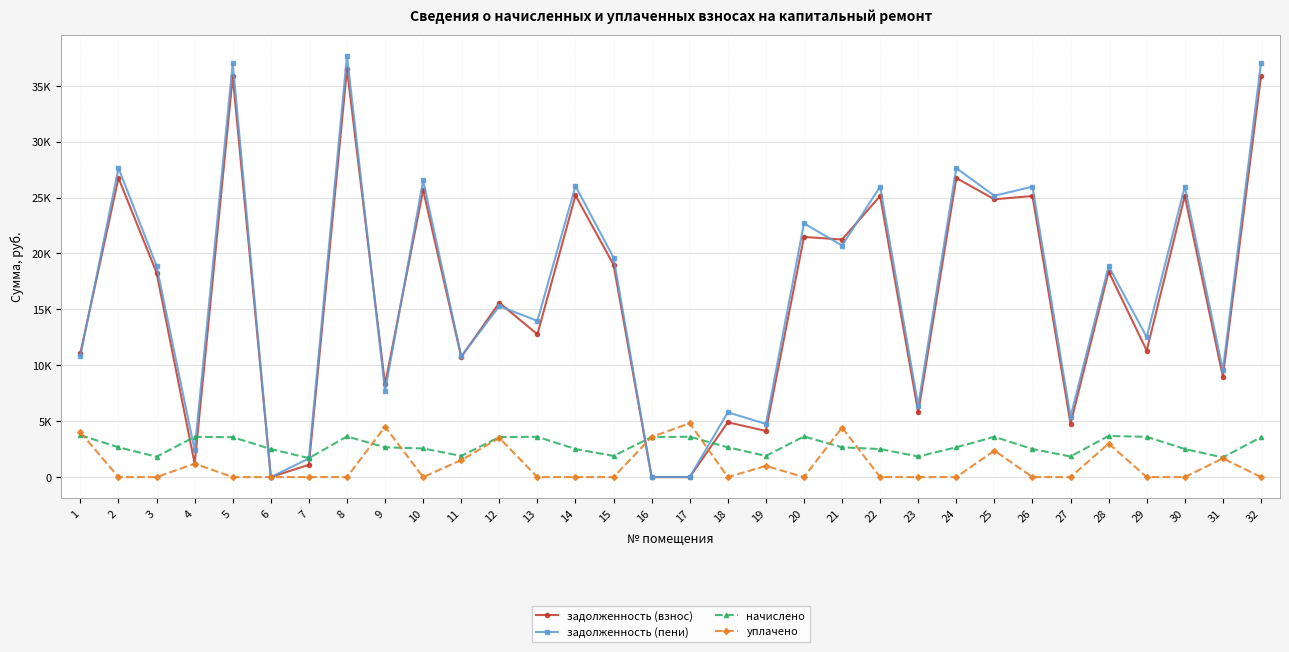

What is the sum of the задолженность (пени) values at 32 and 22?

62996.4